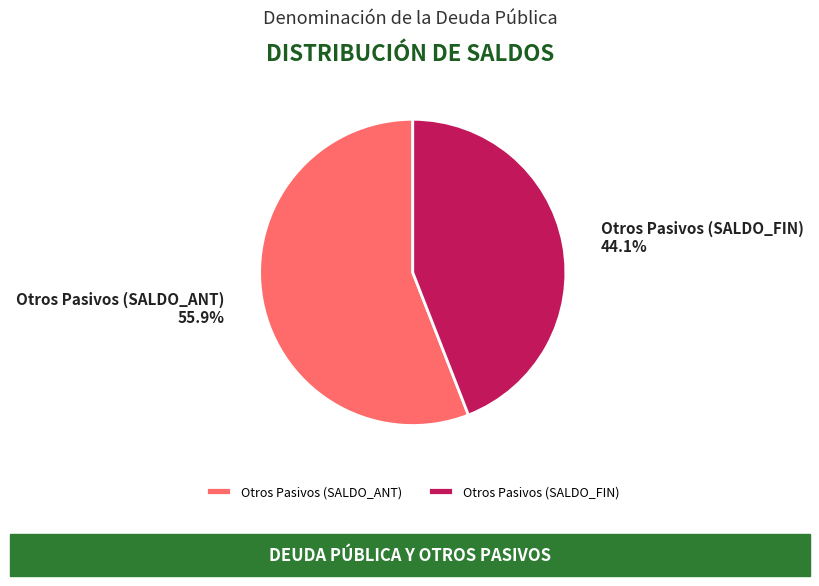

Which slice is the largest?

Otros Pasivos (SALDO_ANT)